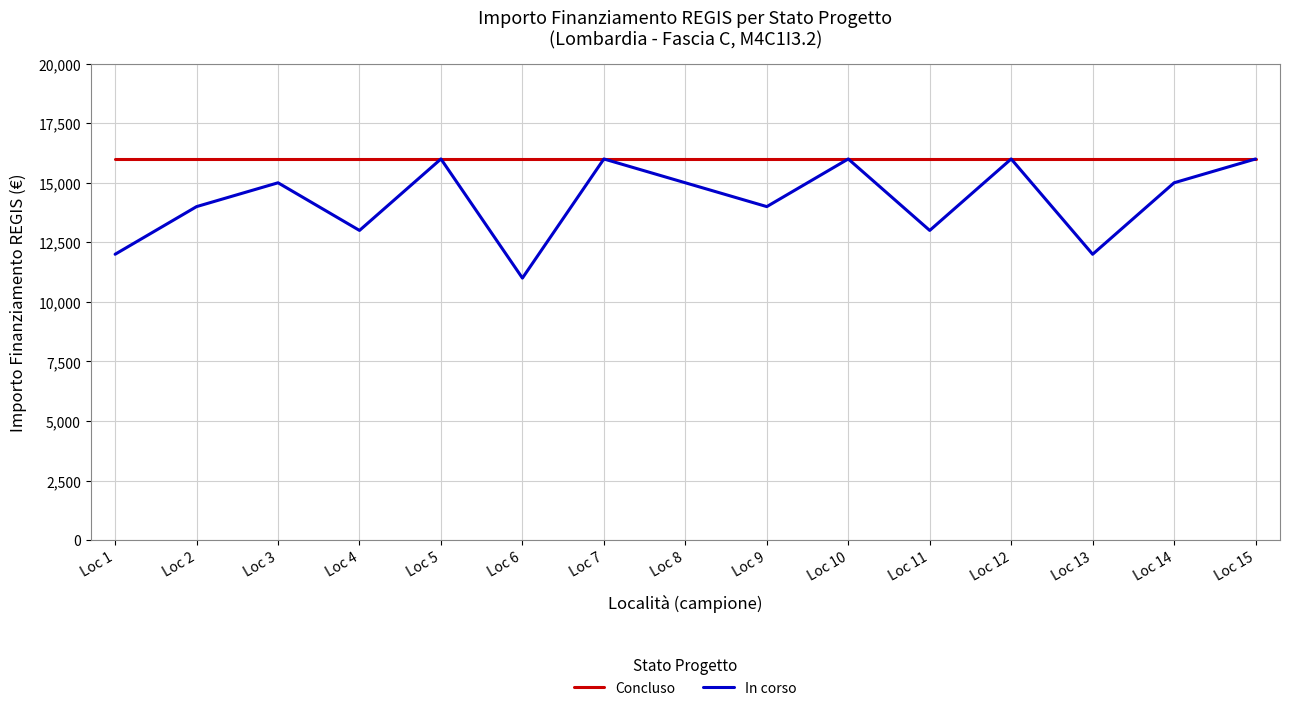

What are all the series names shown in the legend?

Concluso, In corso